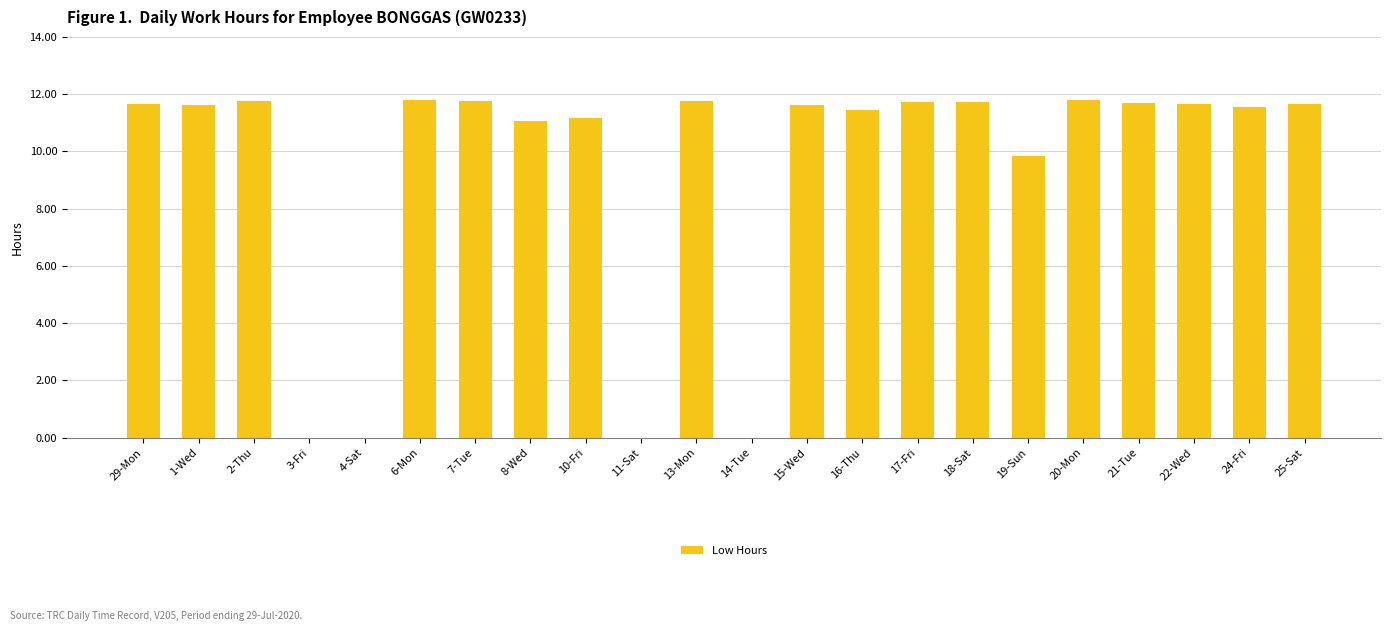

How many series are shown in this chart?

1